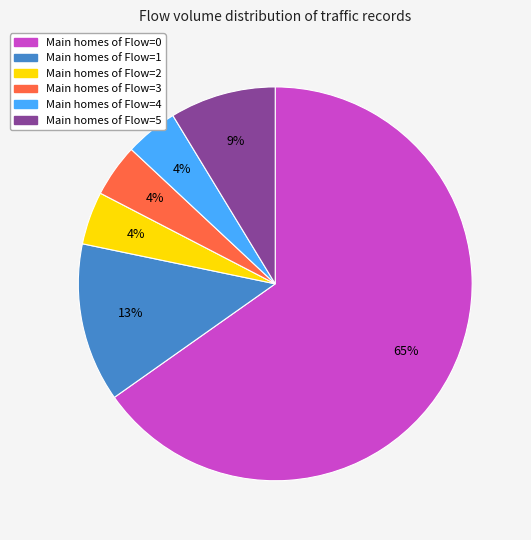

How many slices are in this pie chart?

6